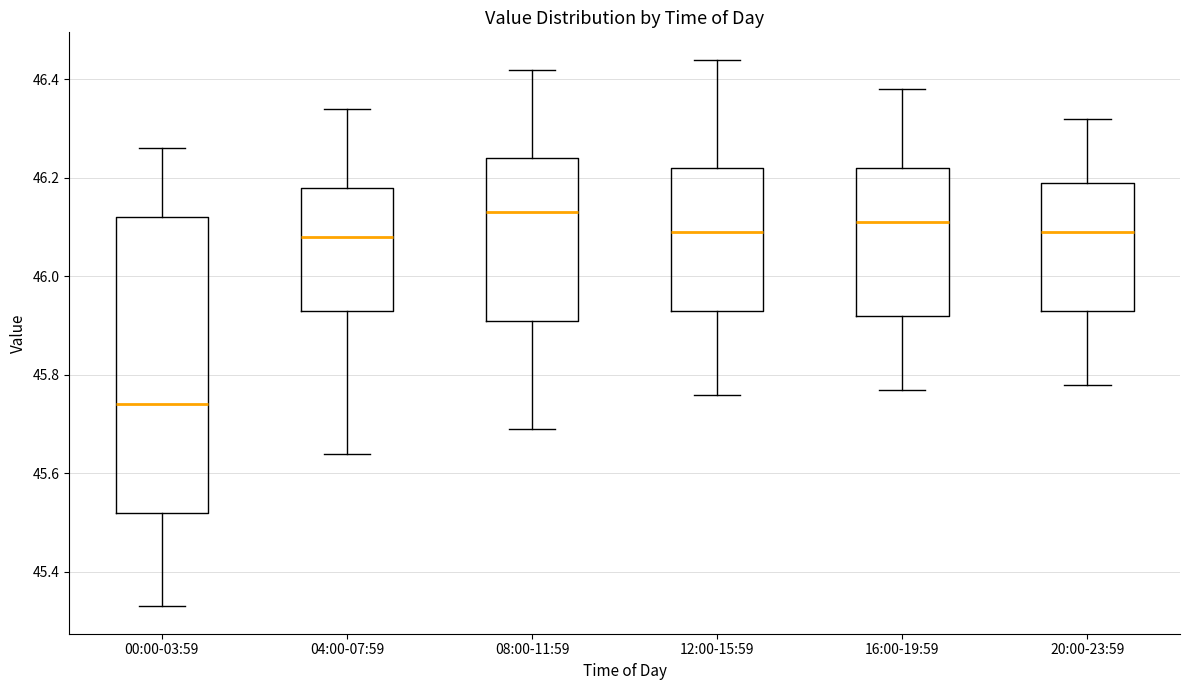

Comparing the boxes themselves (not the whiskers), which one is the tallest?

00:00-03:59